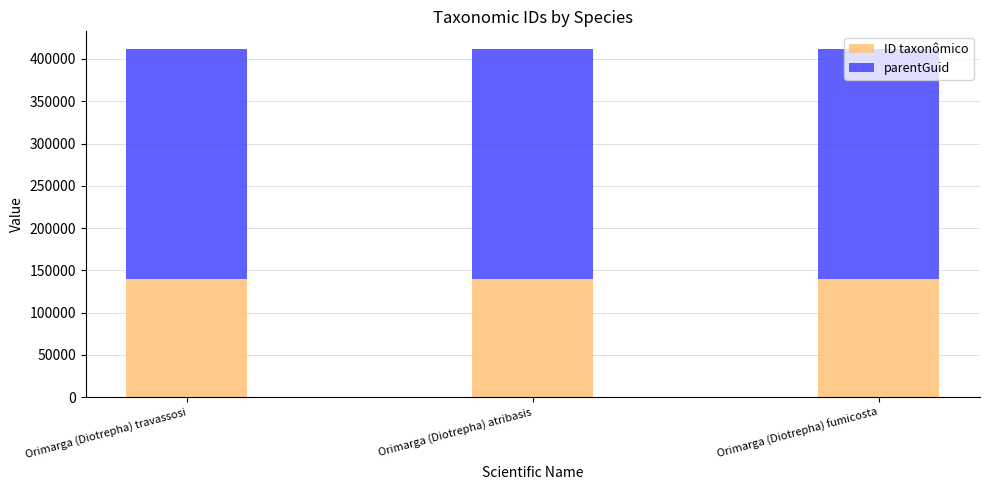

What is the total value across all series at Orimarga (Diotrepha) fumicosta?

411865